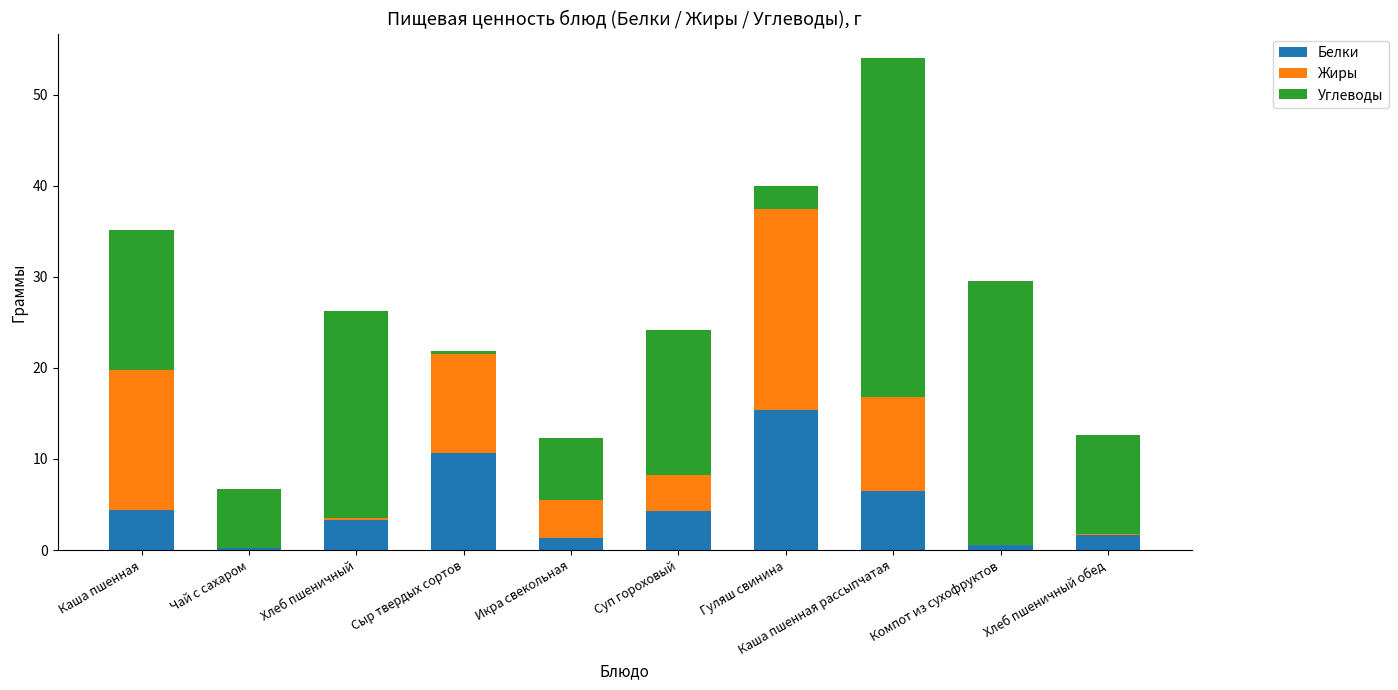

At which category is the sum across all series the highest?

Каша пшенная рассыпчатая